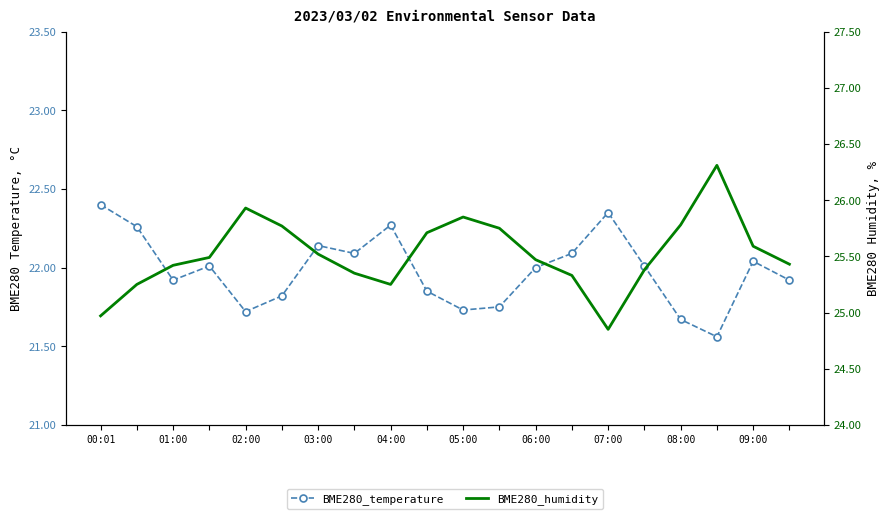

At which label does BME280_humidity first exceed 25?

01:00